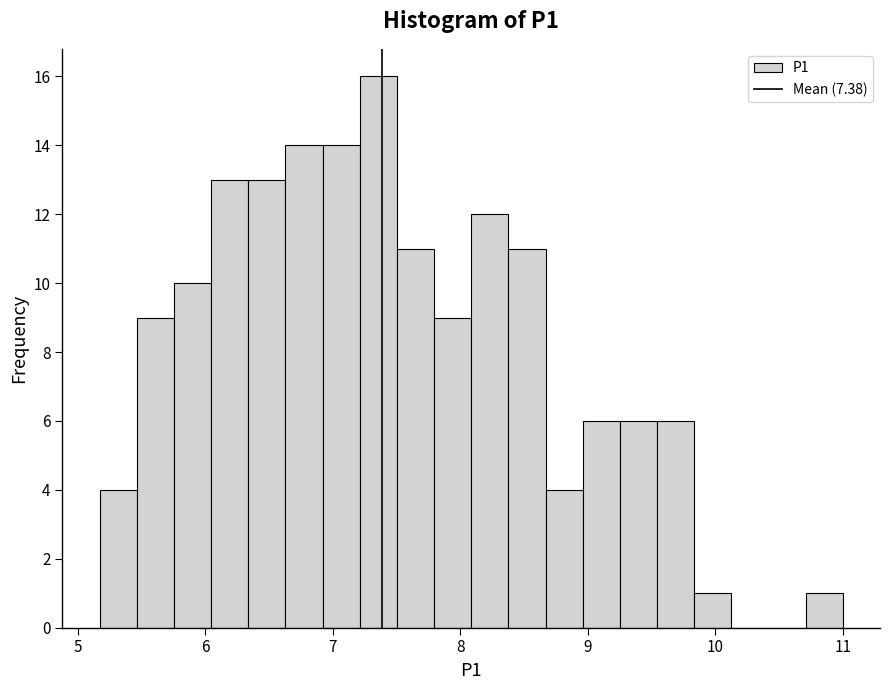

Around what value on the x-axis is the tallest bar? Give the approximate position of its centre, as read against the axis.

7.4